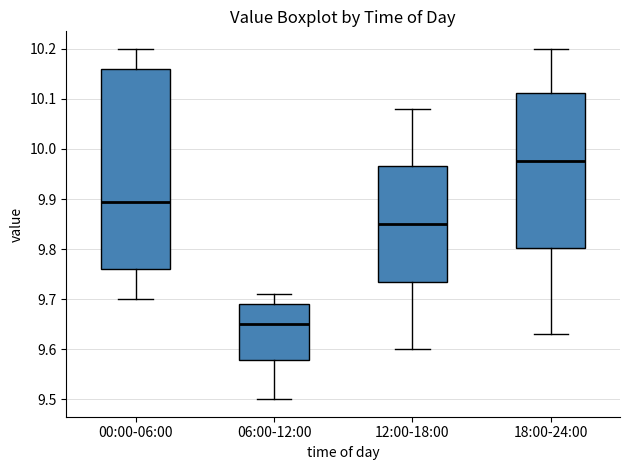

Where is the lower edge of the box for 00:00-06:00 on the y-axis? The values are not printed on the chart, so give them approximately, as read against the axis.

9.76